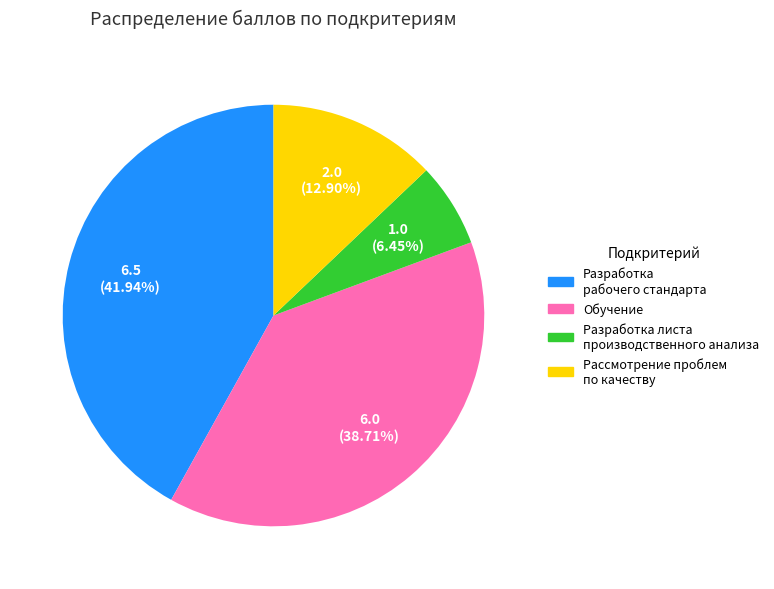

Approximately how many times larger is the value at Разработка листа производственного анализа compared to Разработка рабочего стандарта?

0.2